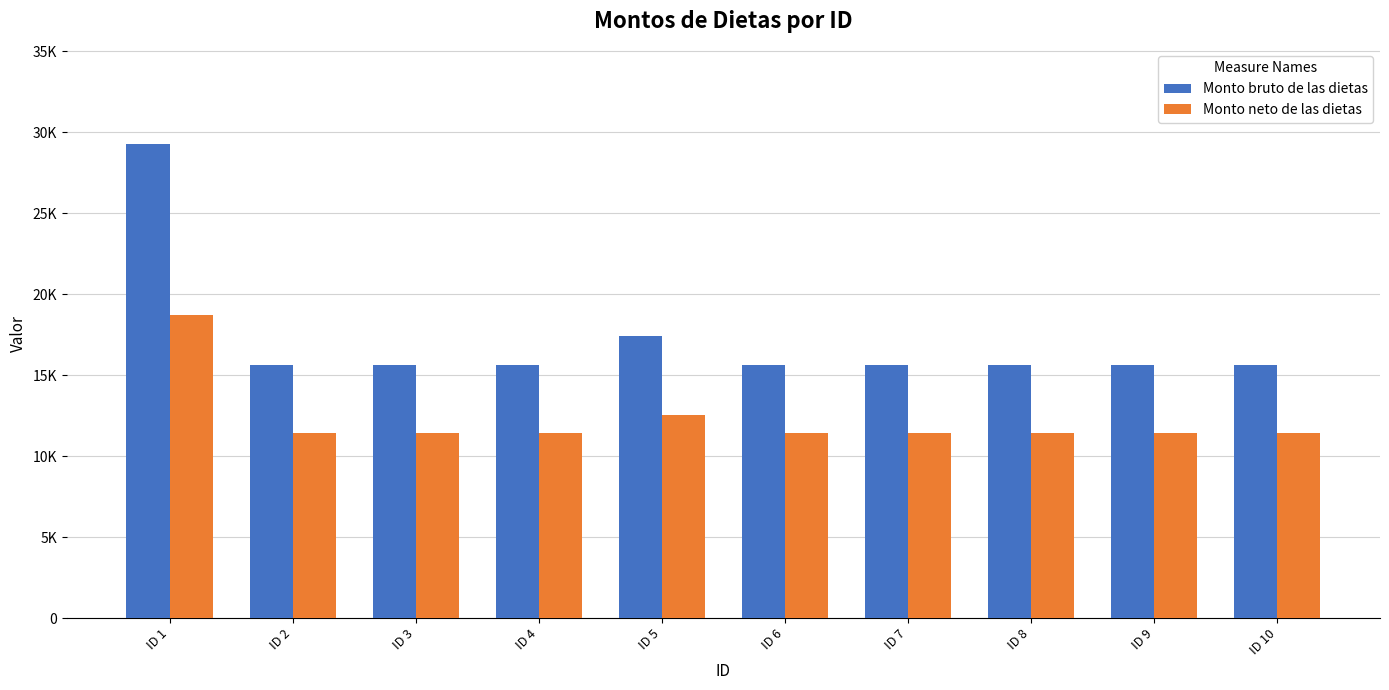

What is the lowest value of the Monto bruto de las dietas series?

15655.4